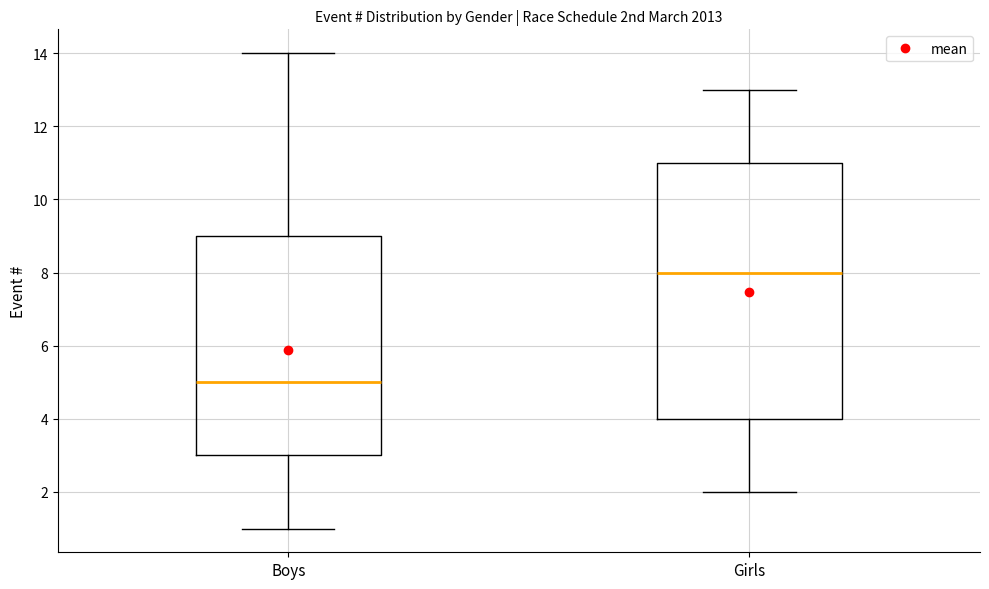

Comparing the boxes themselves (not the whiskers), which one is the tallest?

Girls